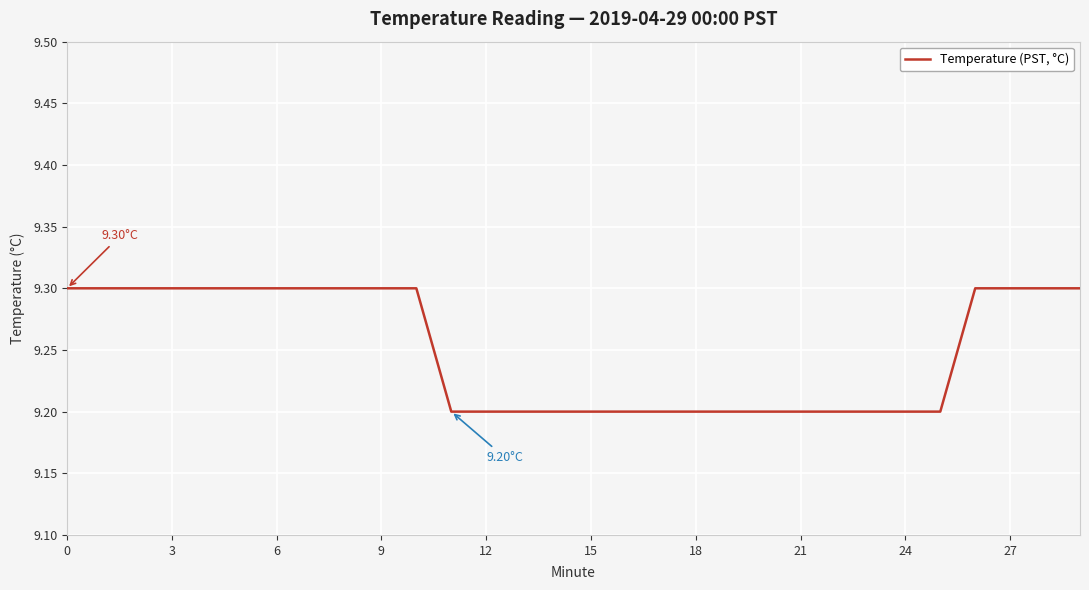

Does the chart display data point markers on the line(s)?

No